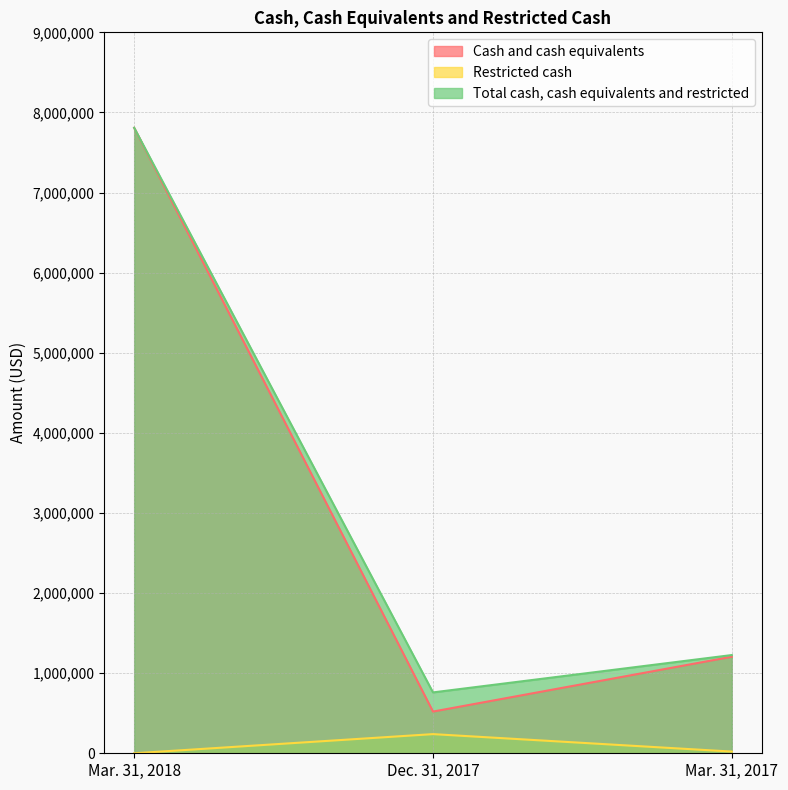

How many positive values does the Restricted cash series have?

2